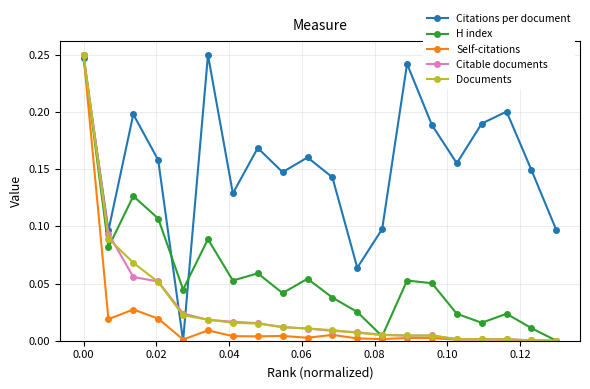

Count the number of data series in this chart.

5